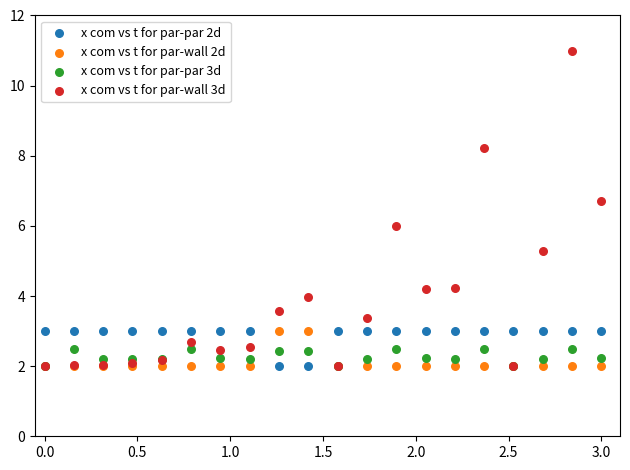

Which series reaches the maximum Y coordinate?

x com vs t for par-wall 3d